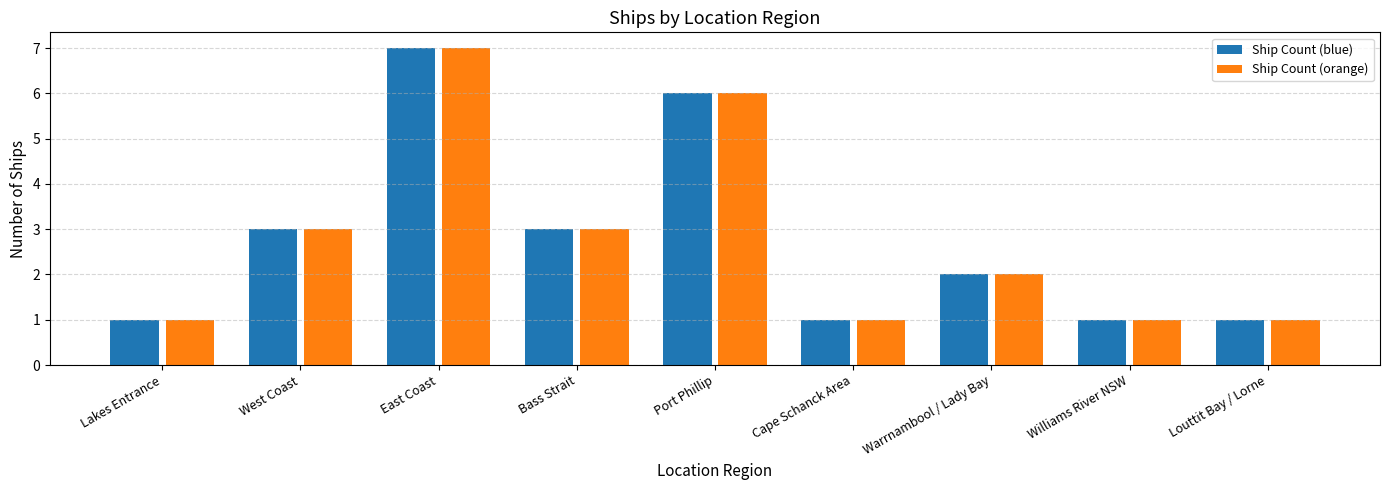

What is the difference between the maximum and second lowest values in the Ship Count (orange) series?

6